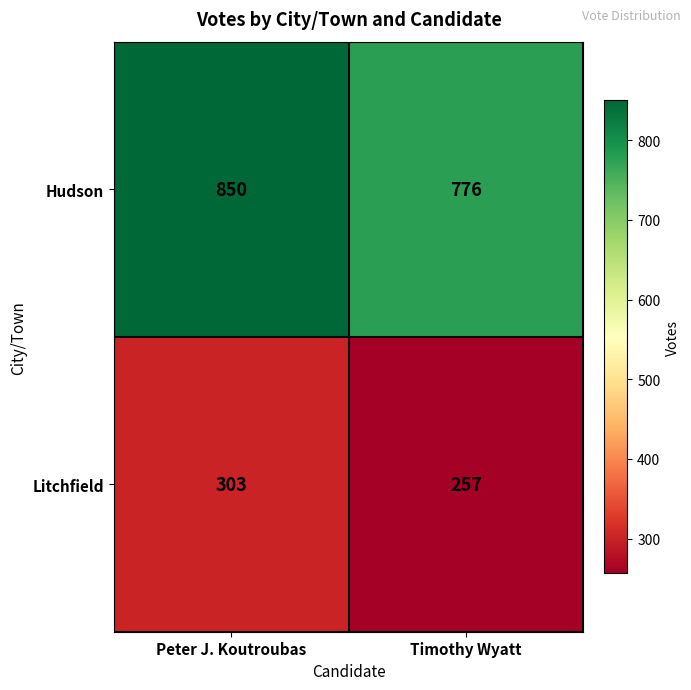

Which series has the largest range (max minus min)?

Hudson